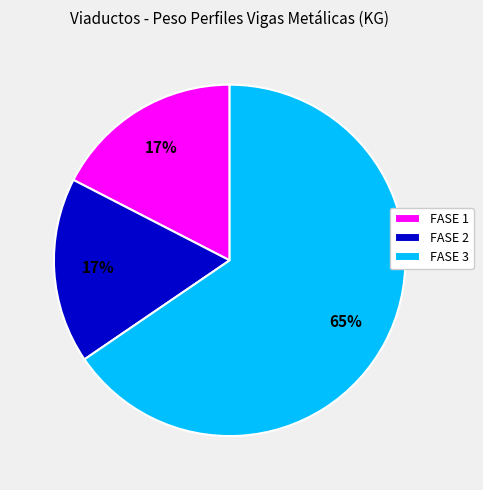

Is it true that FASE 3 is 55% of the pie?

False